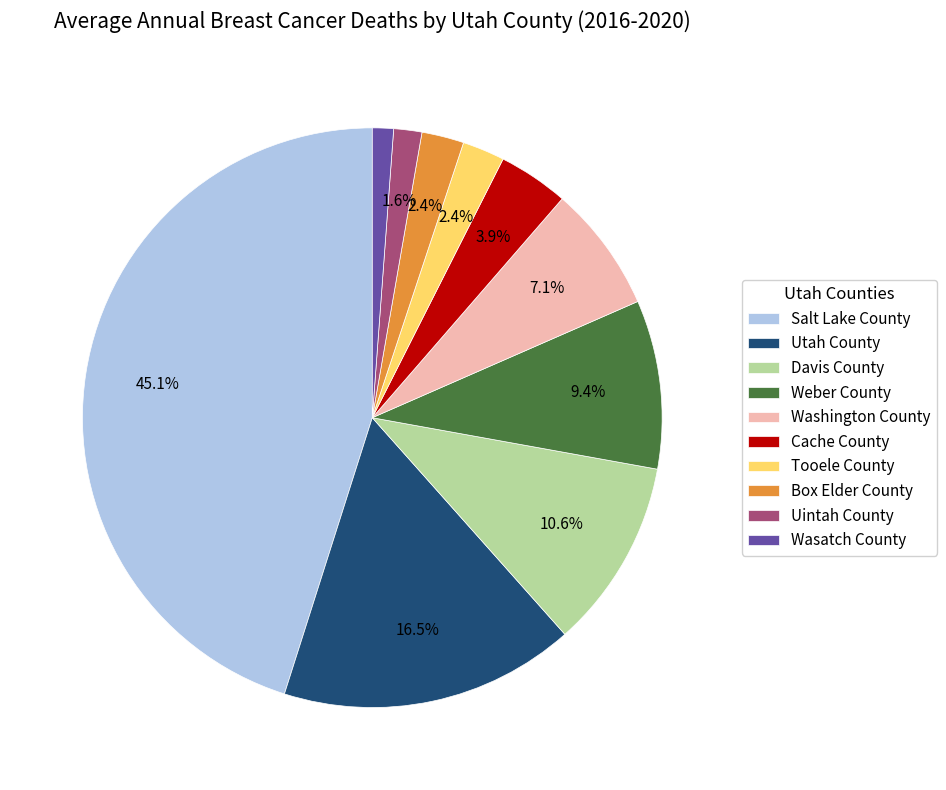

How many slices are in this pie chart?

10